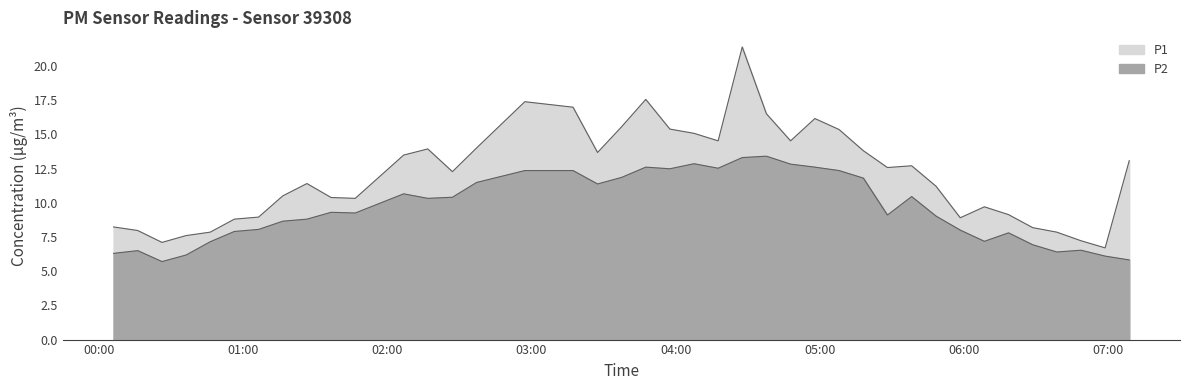

In P2 line, how many points are higher than both neighbors (excluding endpoints)?

9